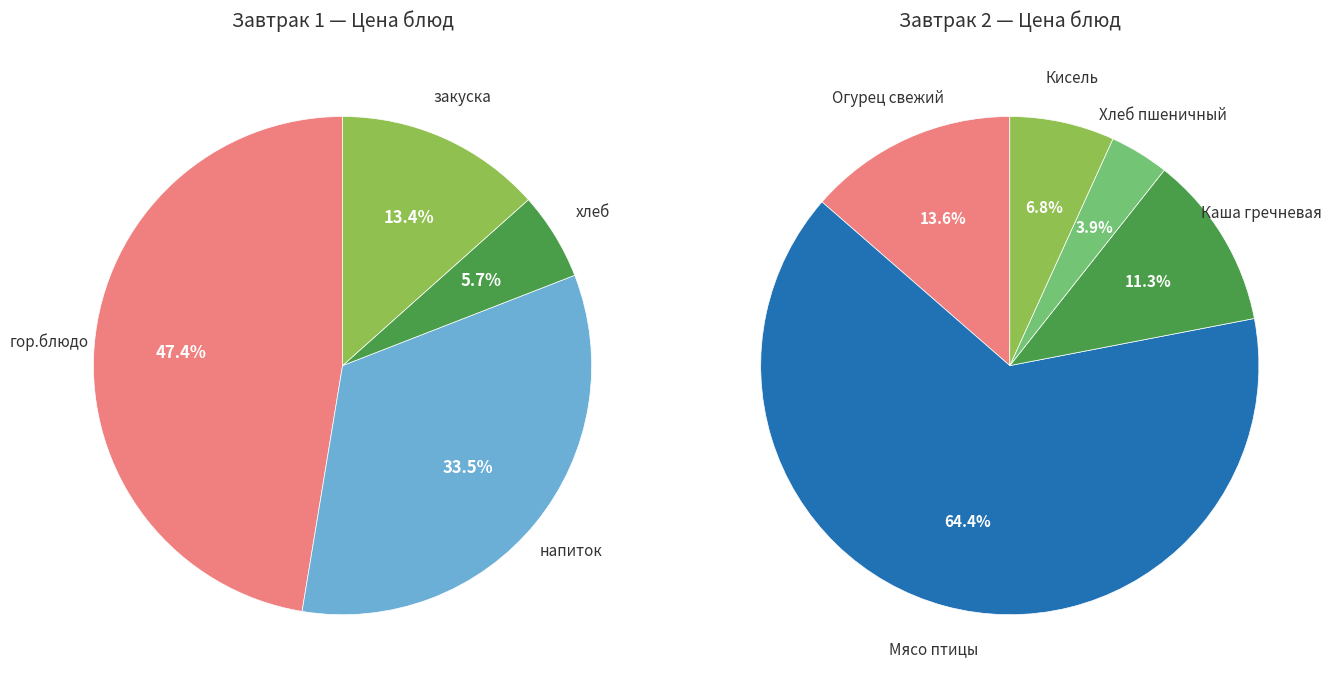

Does any single category account for the majority?

No